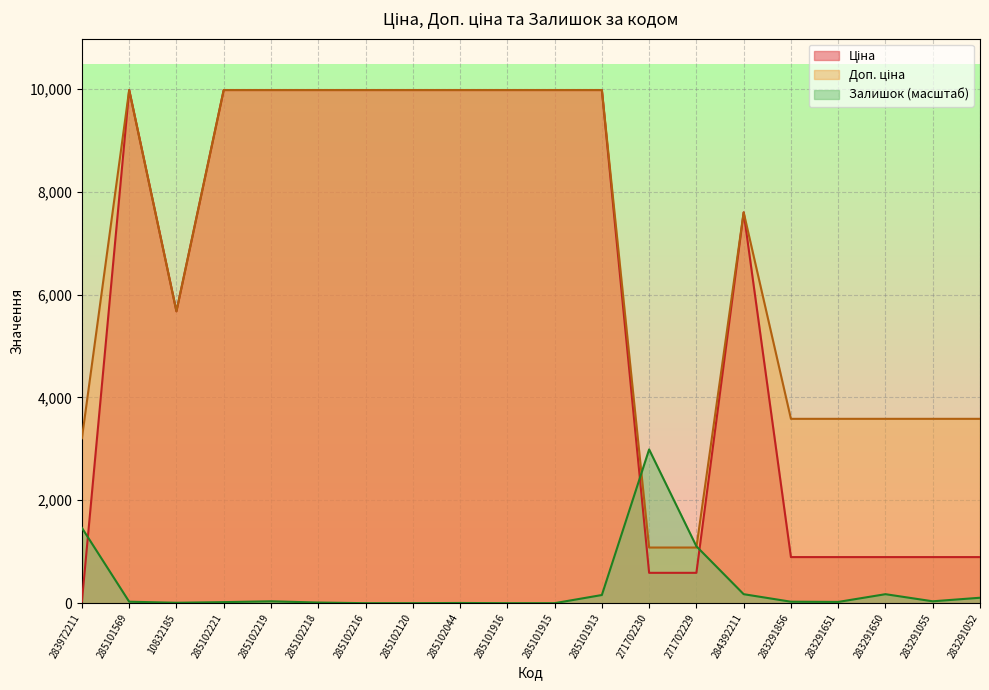

List the labels in order of Залишок value, smallest first.

285102216, 285102120, 285101916, 285101915, 285102044, 10832185, 285102218, 285102221, 283291651, 285101569, 283291856, 285102219, 283291055, 283291052, 285101913, 284392211, 283291650, 271702229, 283972211, 271702230